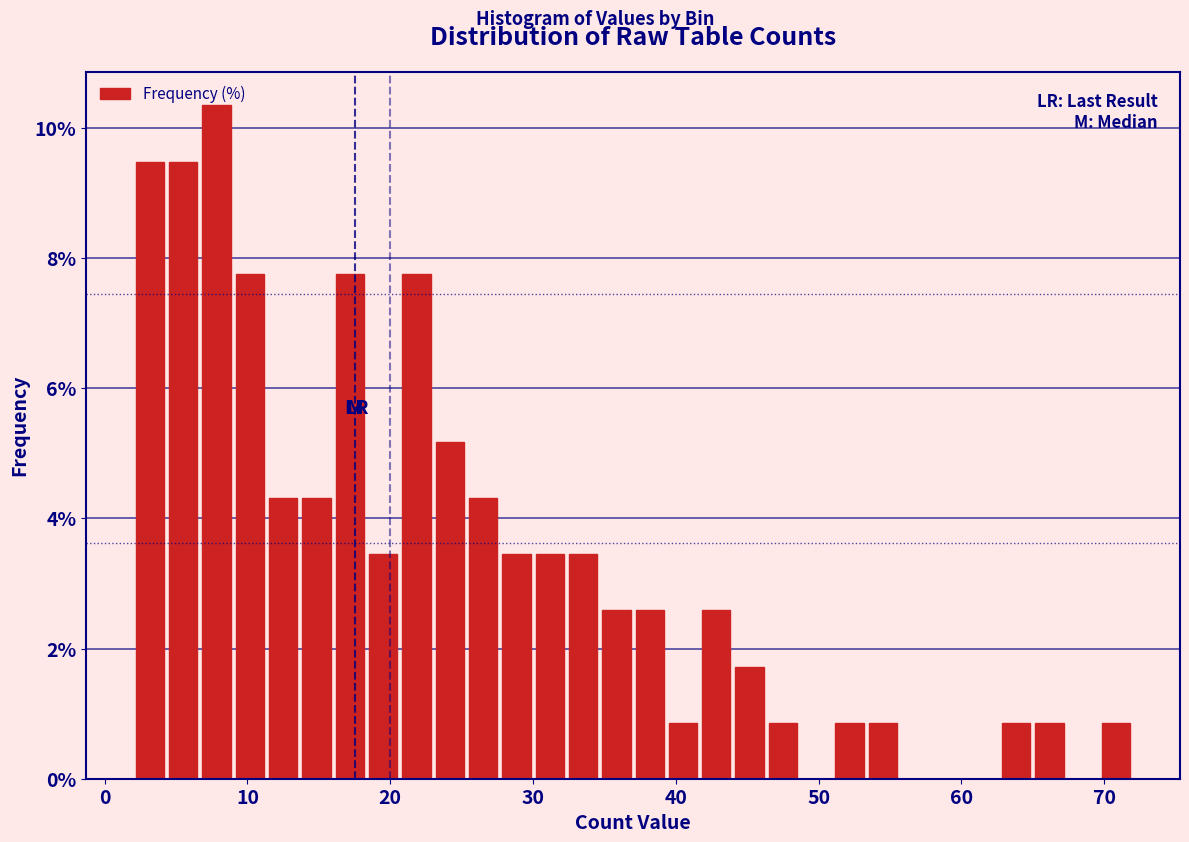

Around what value on the x-axis is the tallest bar? Give the approximate position of its centre, as read against the axis.

8